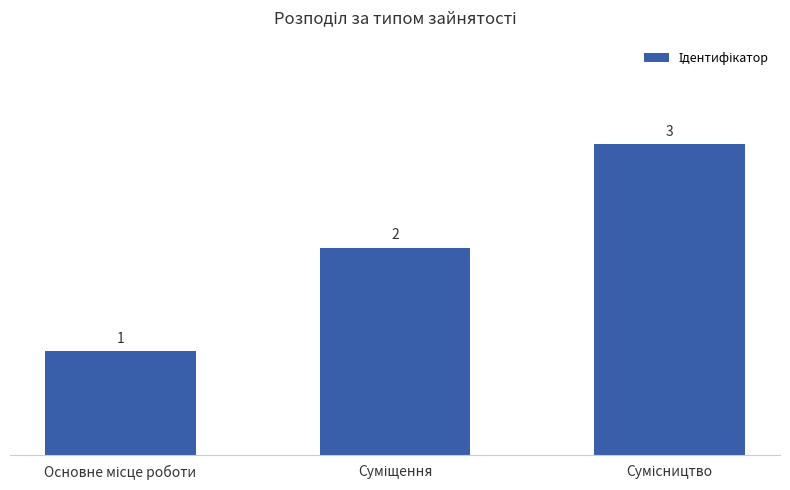

What is the value of the 1st bar from the left?

1